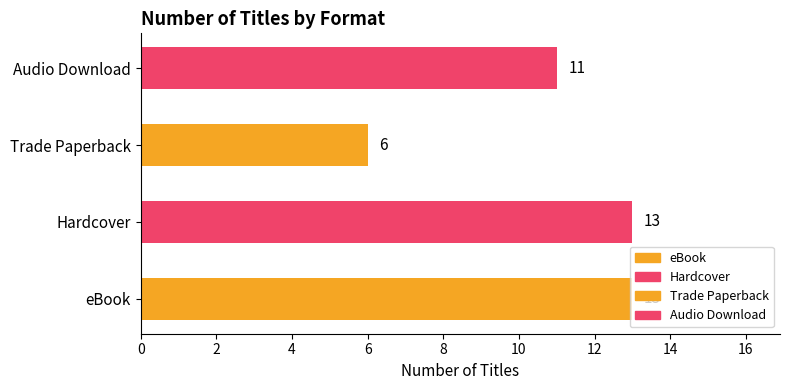

Where is the data nearest to the value 9?

Audio Download